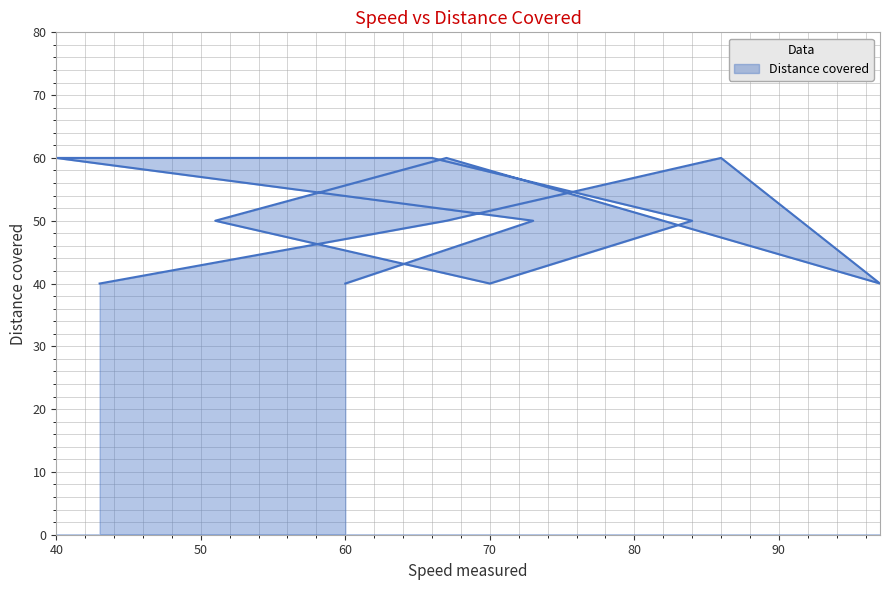

True or false: there are more than 0 points higher than both neighbors.

True